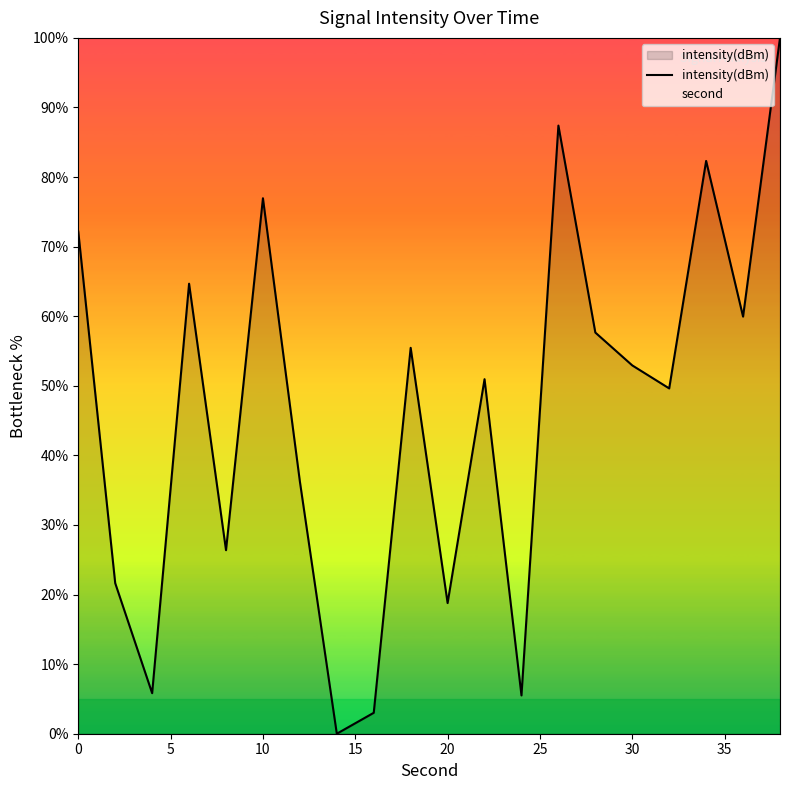

What is the maximum value for intensity(dBm)?

100.0